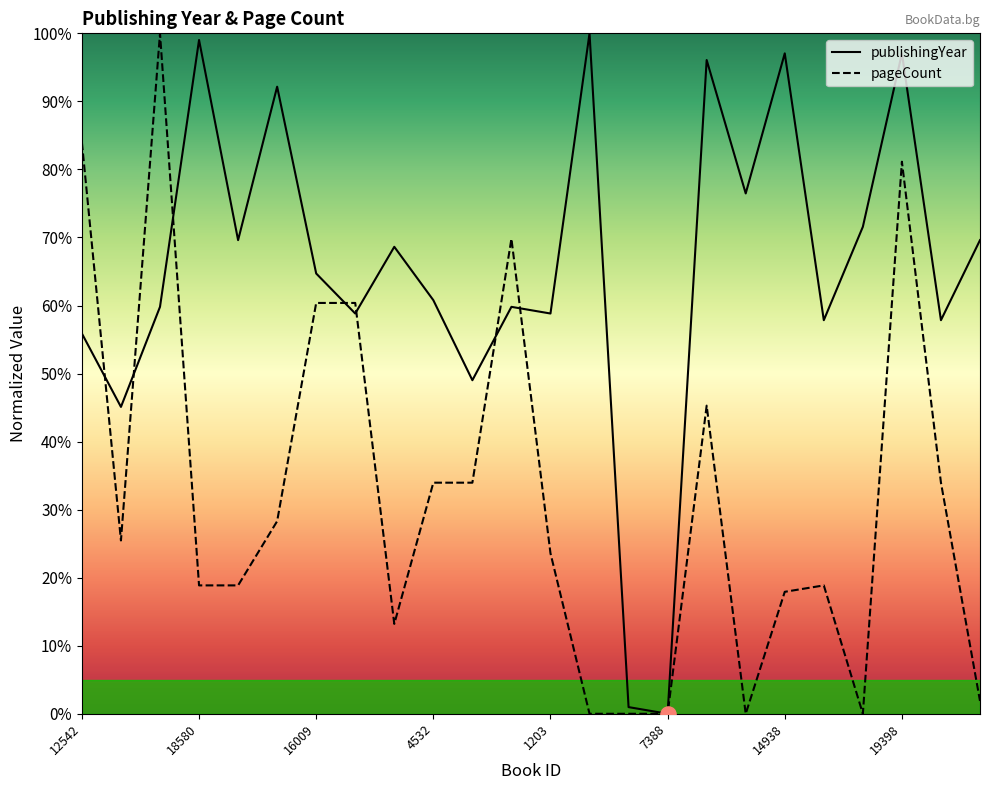

At how many categories does at least one series exceed 56?

20